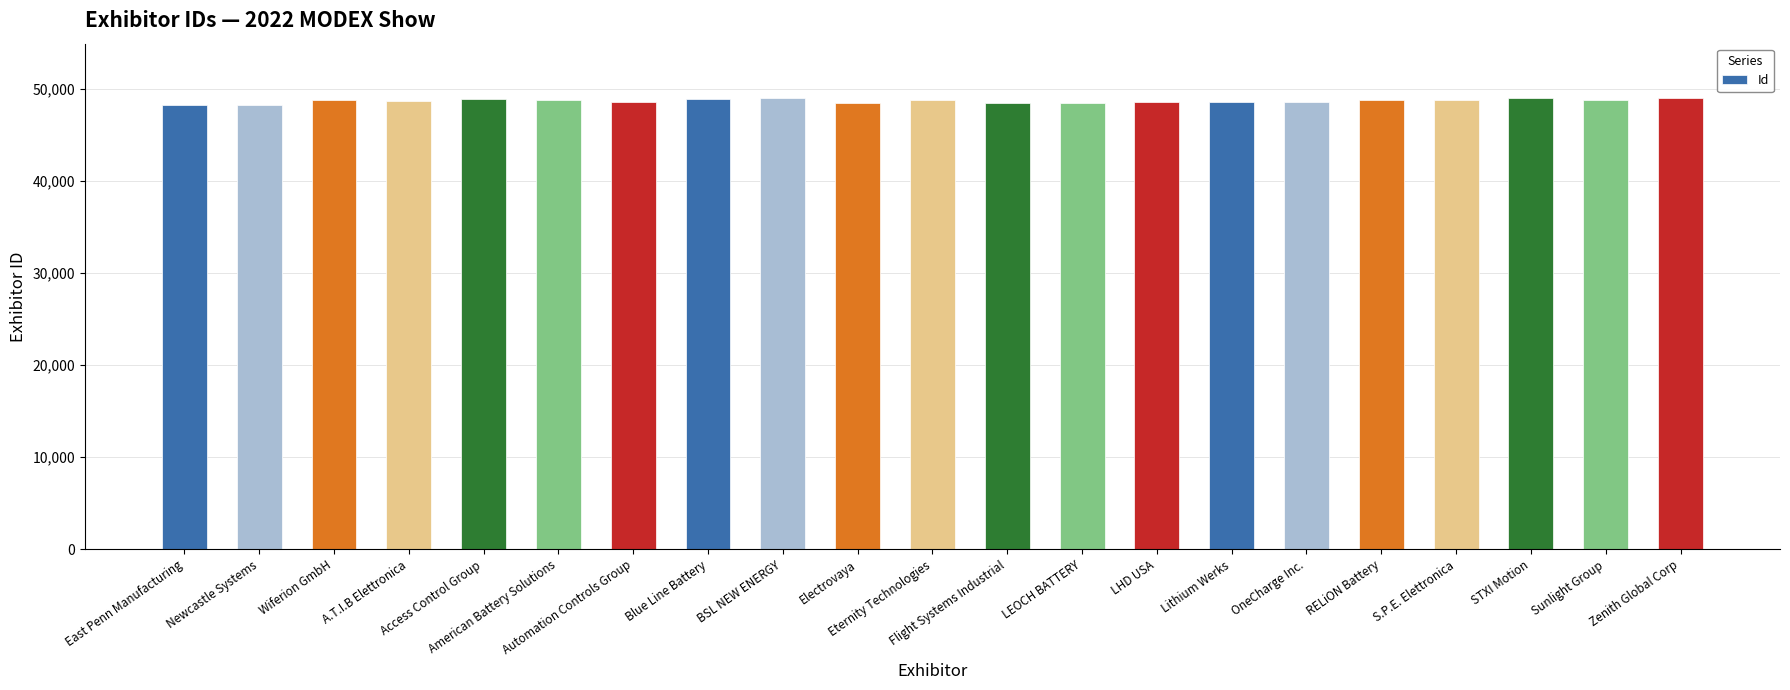

What position from the left is Automation Controls Group?

7